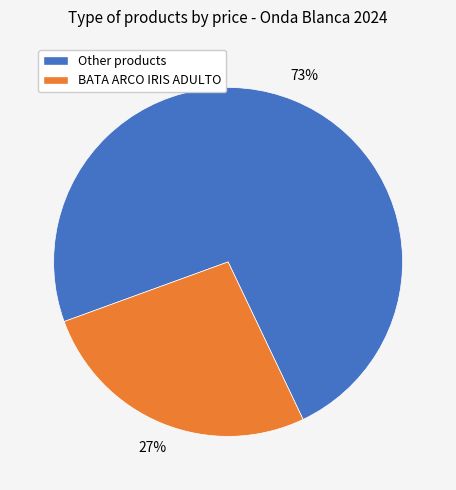

To the nearest percent, what is the average slice percentage?

50%